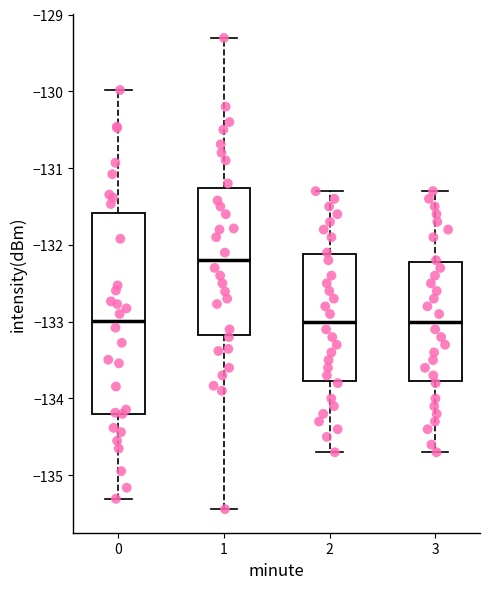

Which box is the tallest, from its lower edge to its upper edge?

0